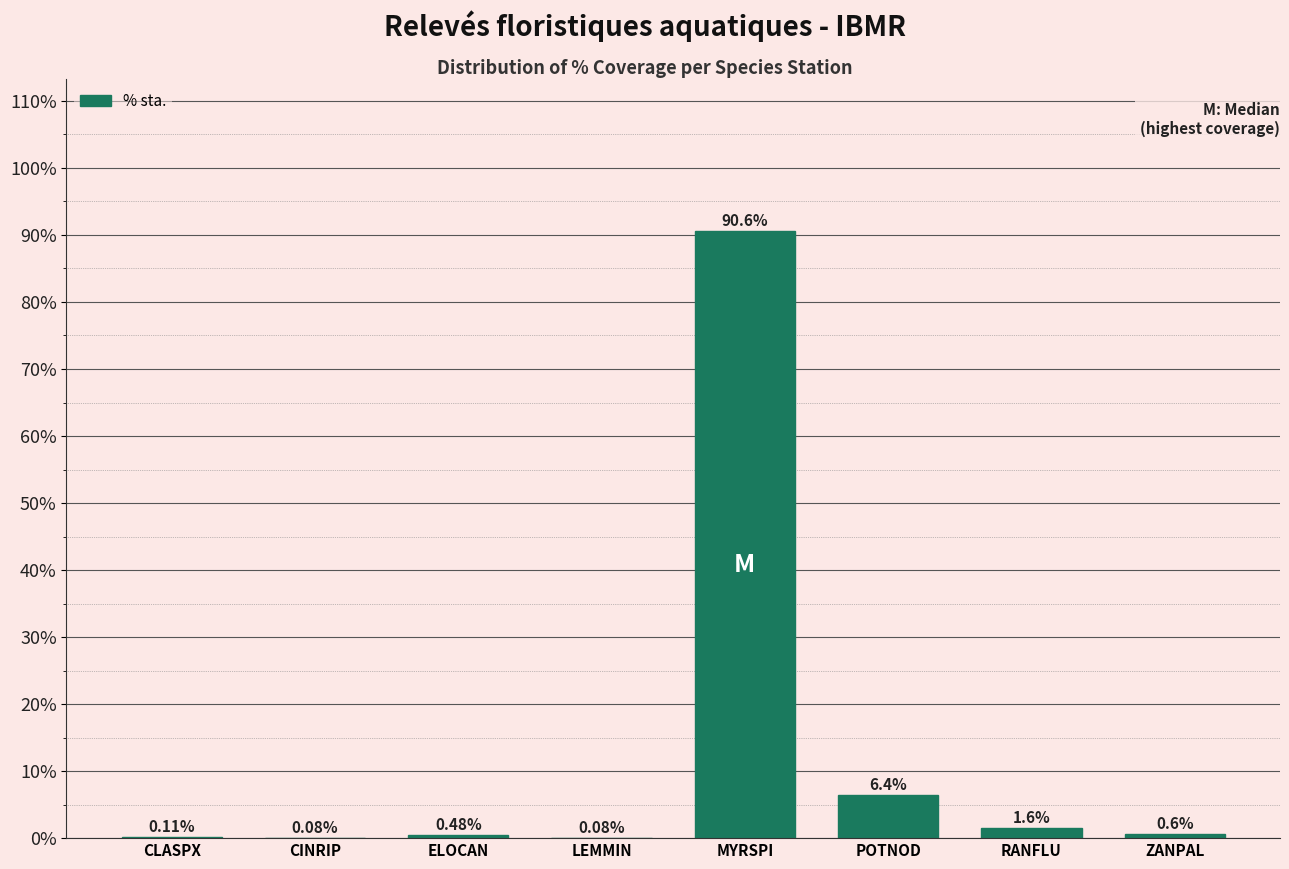

What is the sum of the values at ELOCAN and RANFLU?

2.1